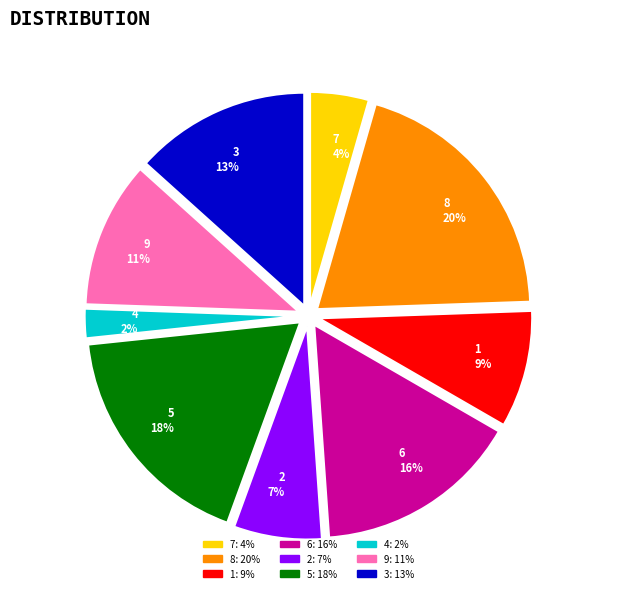

What is the ratio of the value at 8 to the value at 1?

2.2